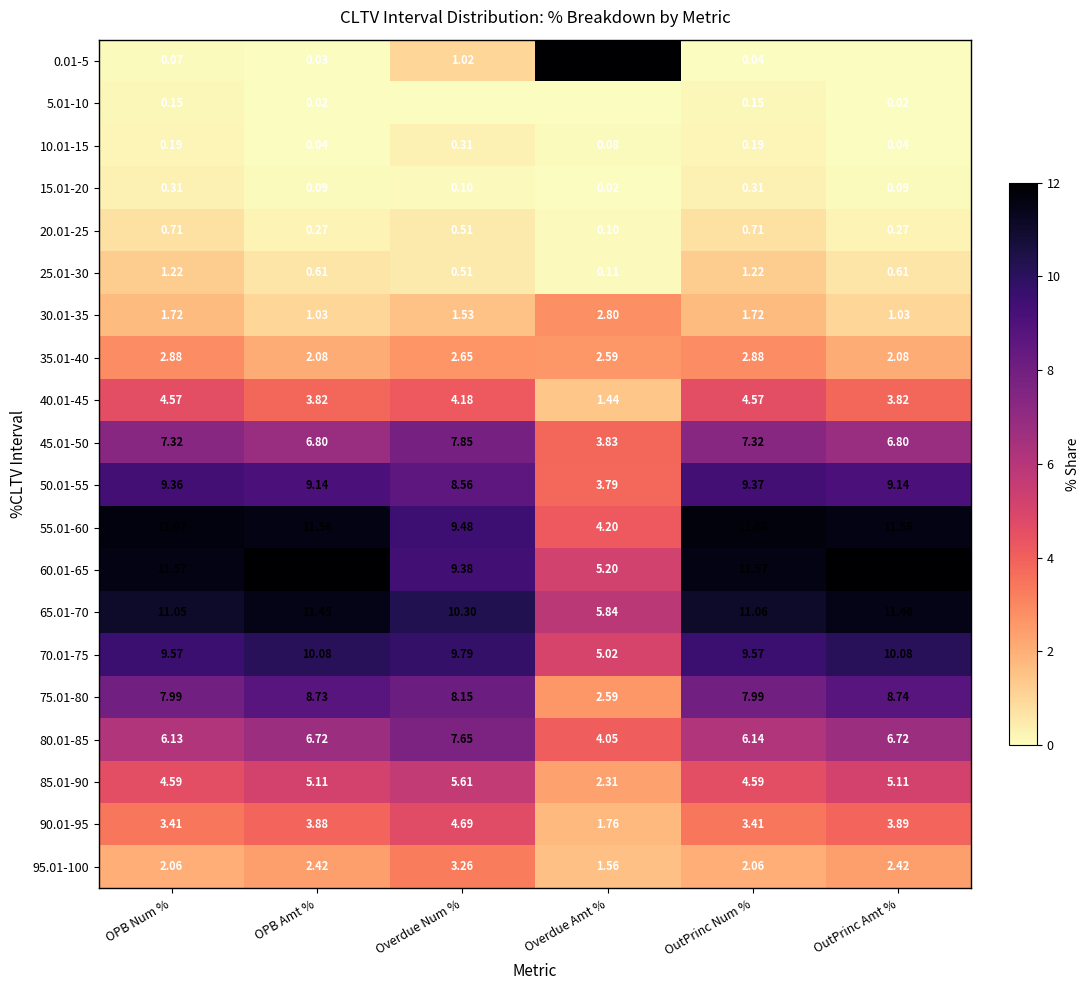

Which category has the lowest value across all series?

OutPrinc Amt %